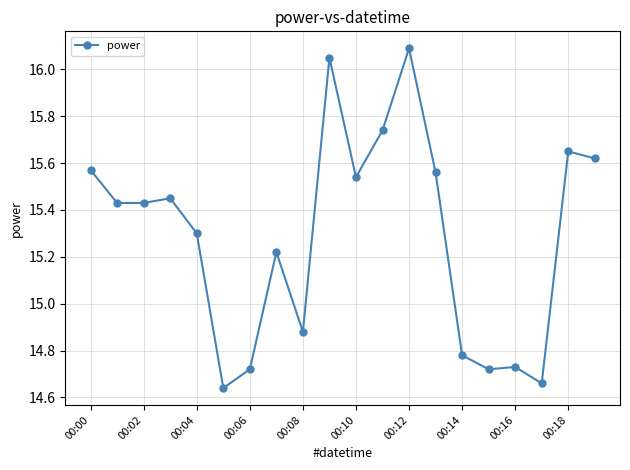

What is the sum of all values?

305.8